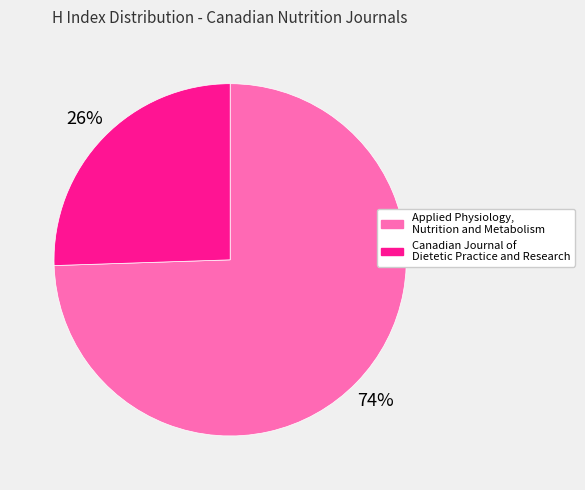

To the nearest percent, what percentage of the pie is Canadian Journal of Dietetic Practice and Research?

26%